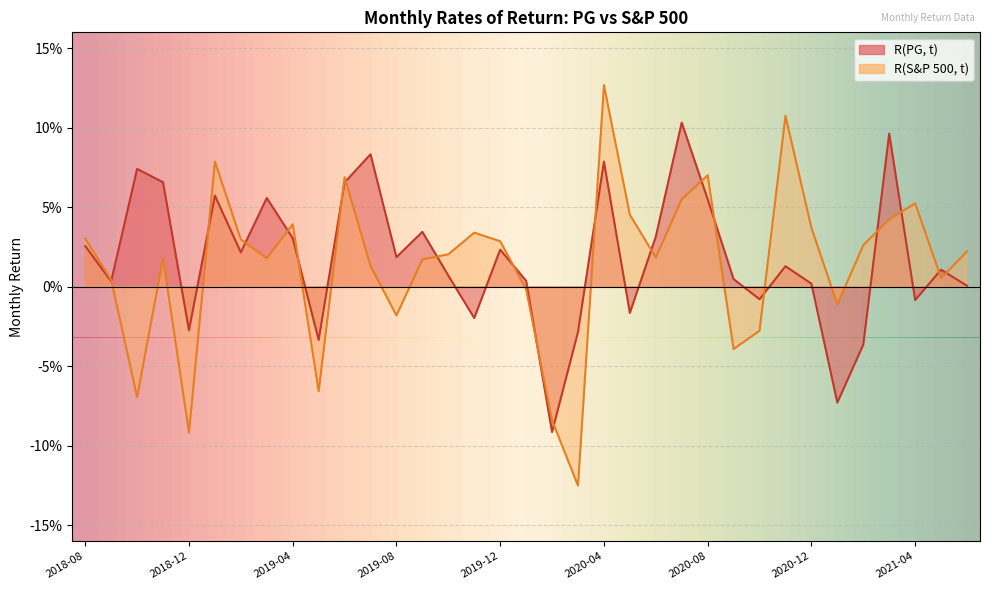

Between 2019-12 and 2020-05, which series saw the biggest shift?

R(PG, t)